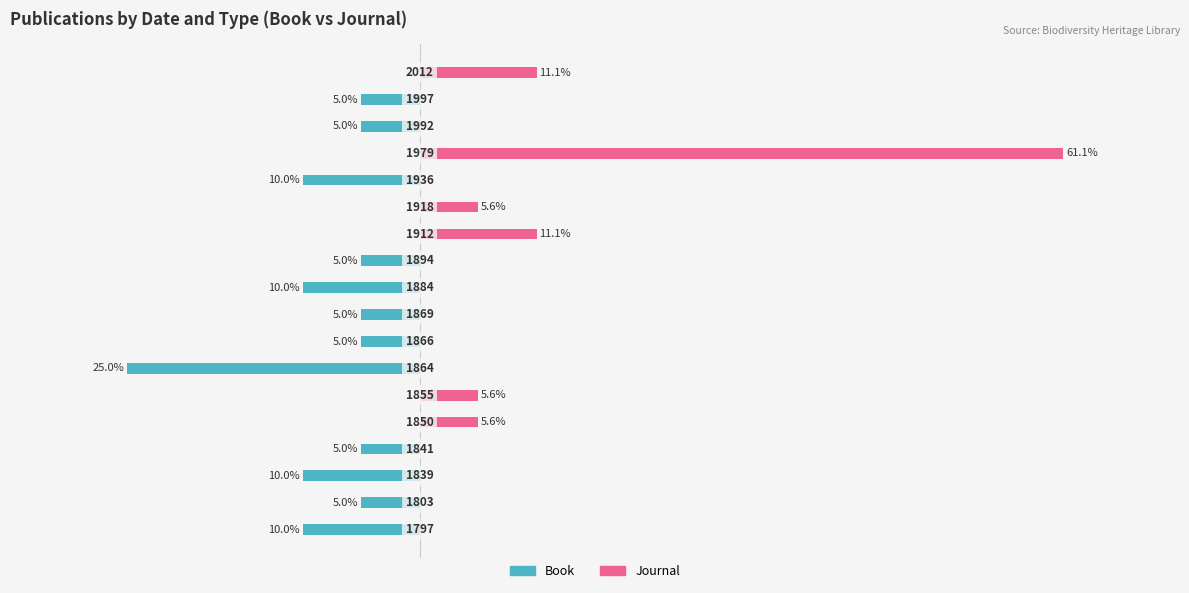

Is it true that Book equals 0 at 11?

True